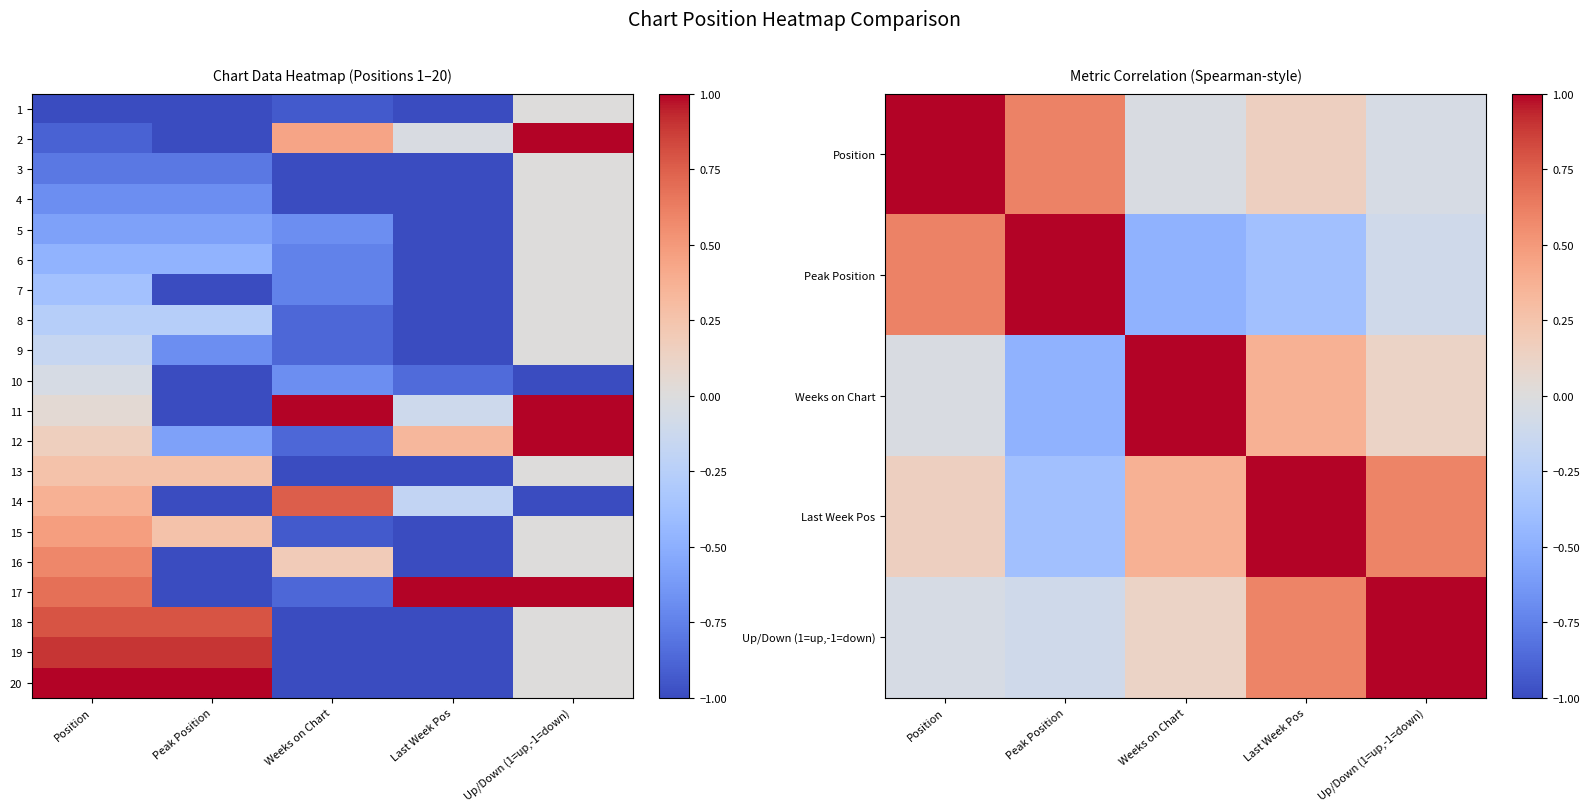

At Up/Down (1=up,-1=down), list the series in order from smallest to largest.

10, 14, Peak Position, Position, 6, 7, 8, 9, 13, 15, 16, 18, 19, 20, Weeks on Chart, Last Week Pos, Up/Down (1=up,-1=down), 11, 12, 17